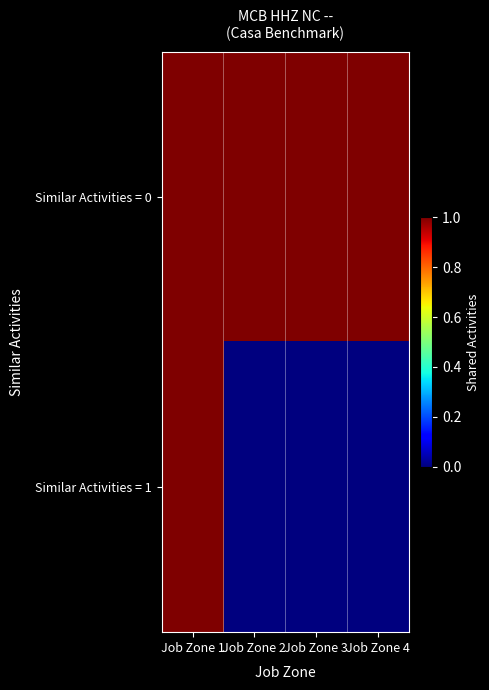

List the series in order of their peak value, lowest first.

Similar Activities = 0, Similar Activities = 1